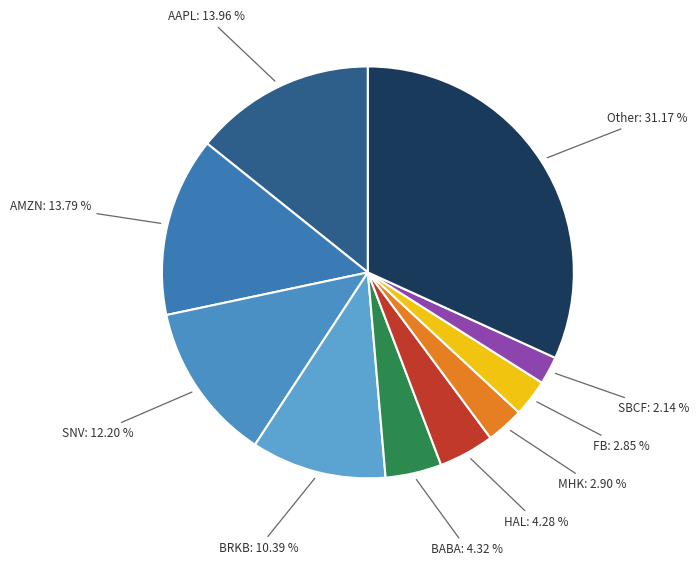

To the nearest percent, what portion does AAPL represent?

14%